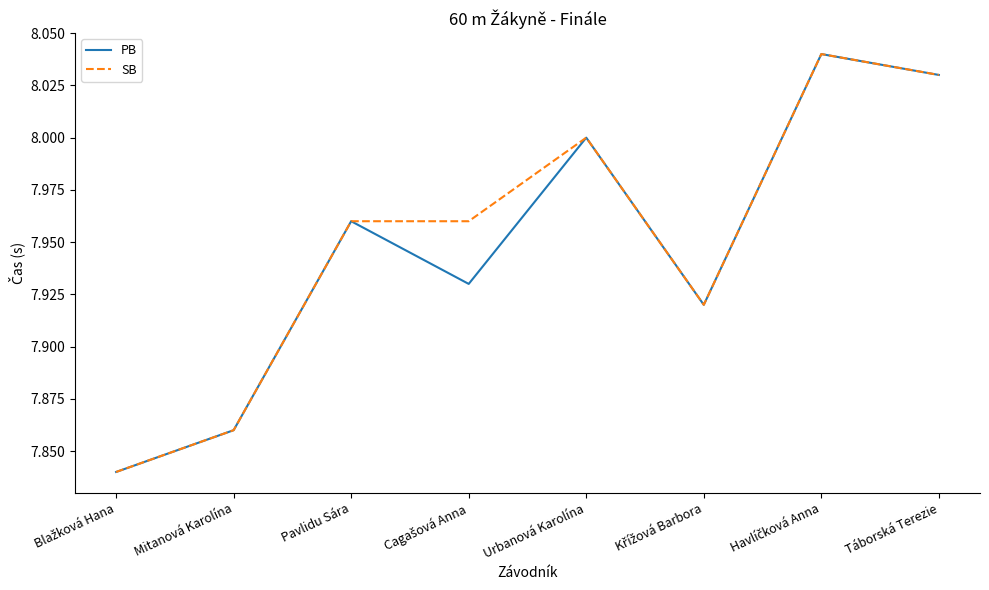

Is the value of SB at Pavlidu Sára greater than the value of PB at Mitanová Karolína?

Yes